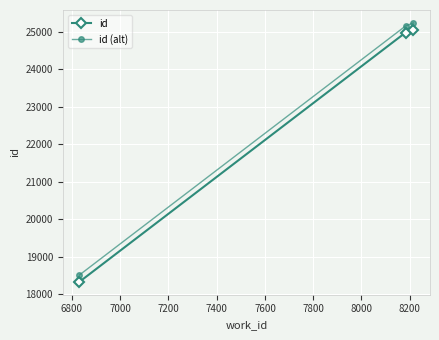

Does the chart display data point markers on the line(s)?

Yes